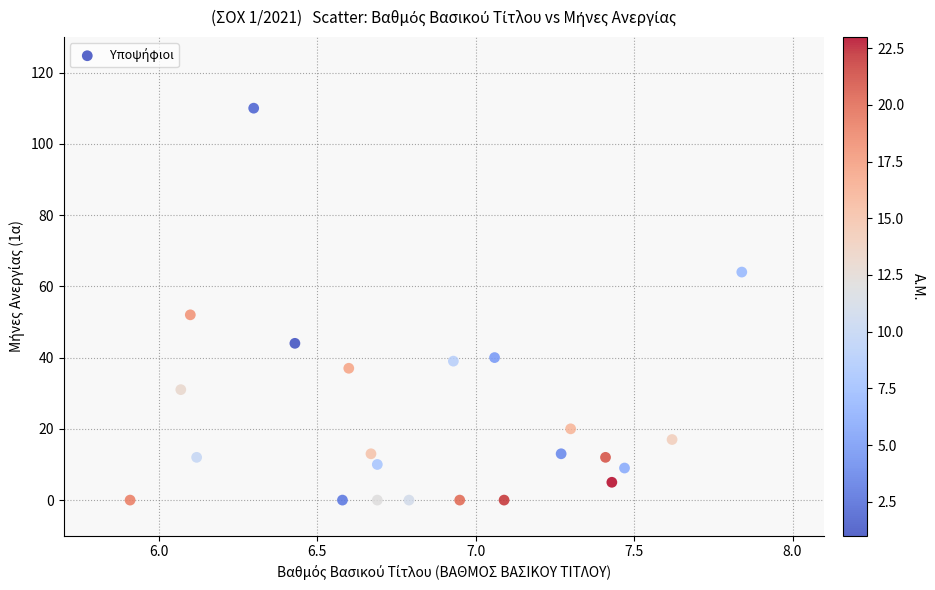

What Y value in the scatter plot is closest to 55?

52